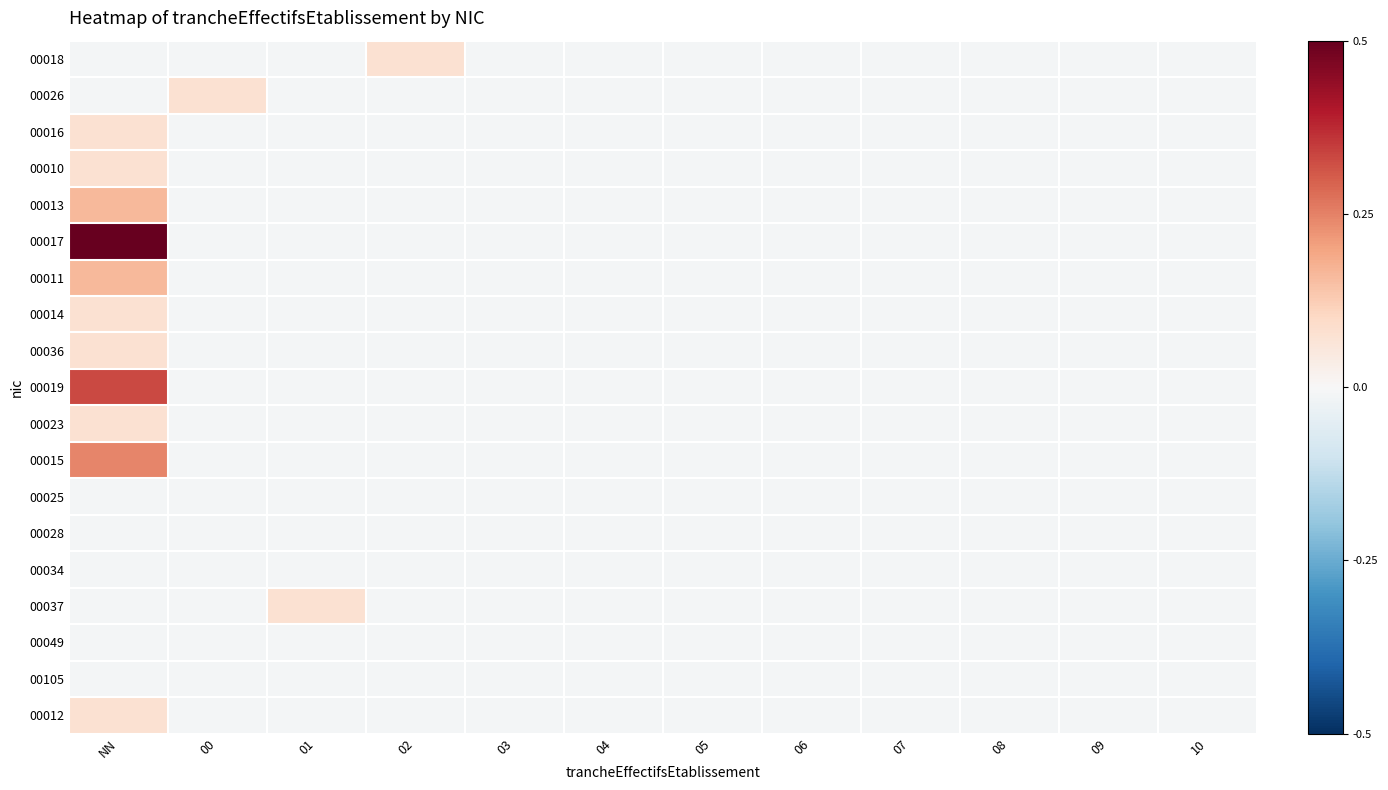

Which category has the lowest value across all series?

NN